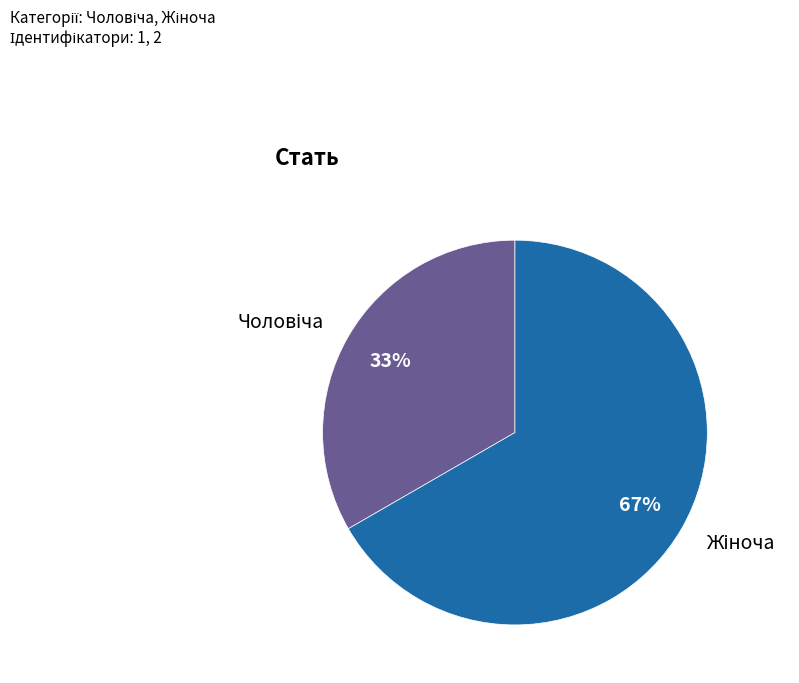

To the nearest percent, what is the average slice percentage?

50%